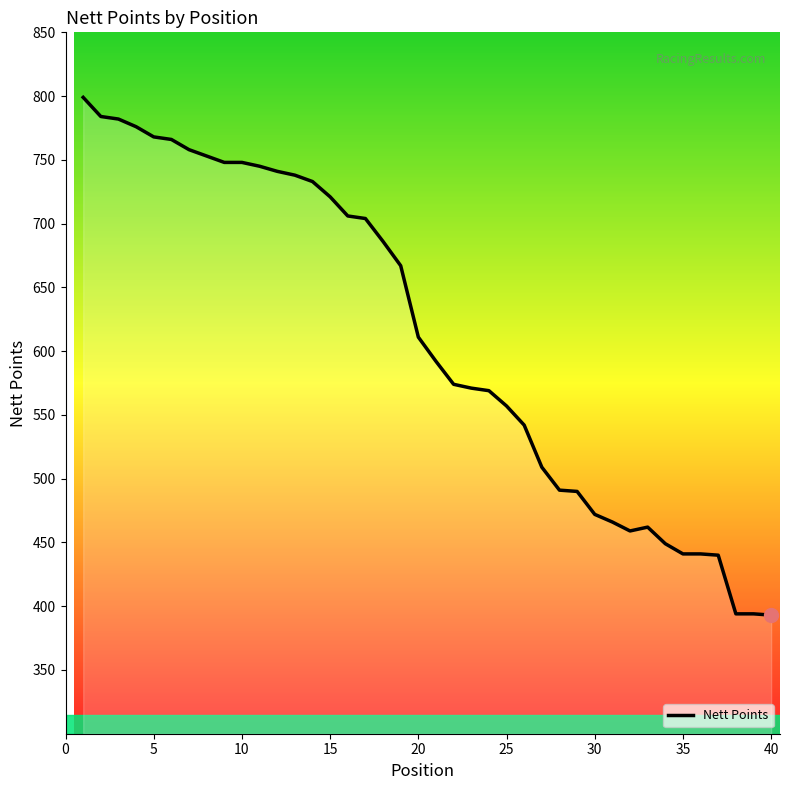

What is the difference between the maximum and second lowest values?

405